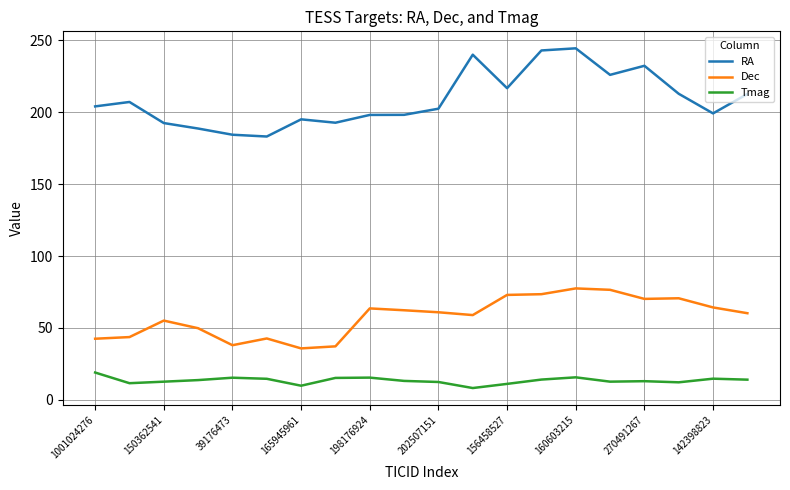

How many series are shown in this chart?

3